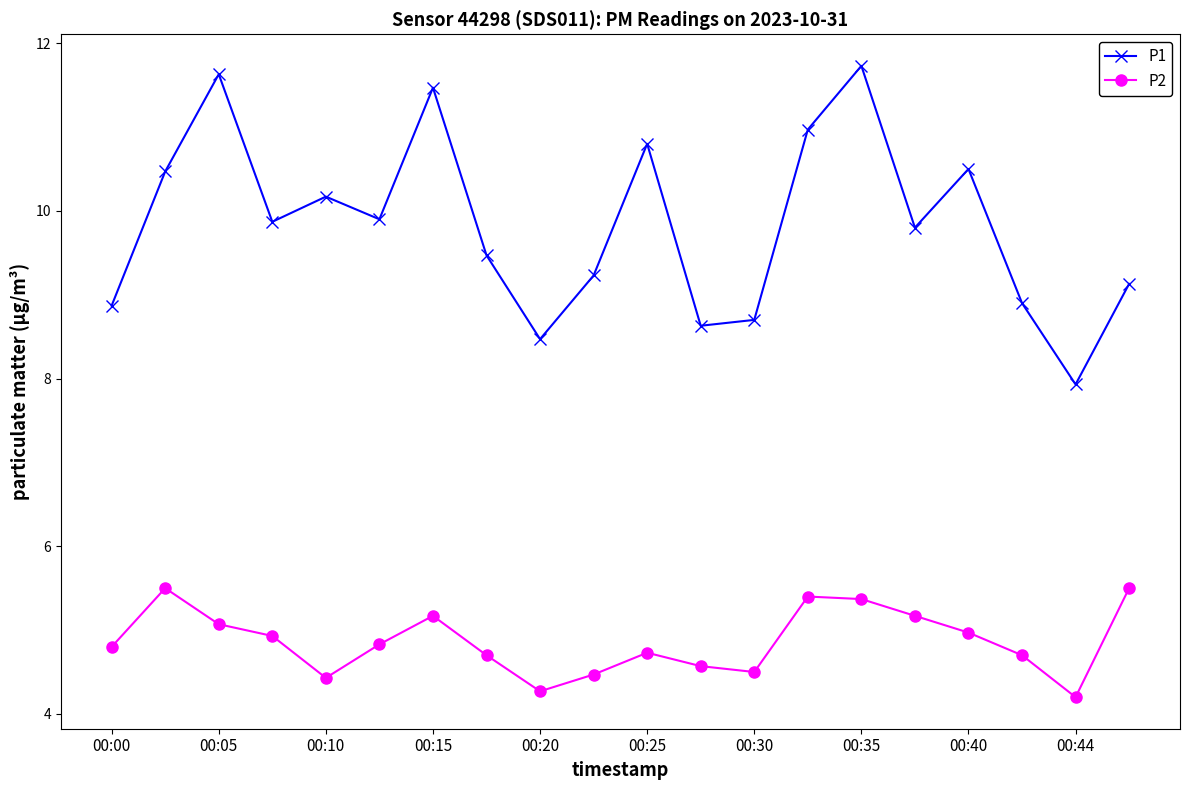

Which series has the largest total across all categories?

P1